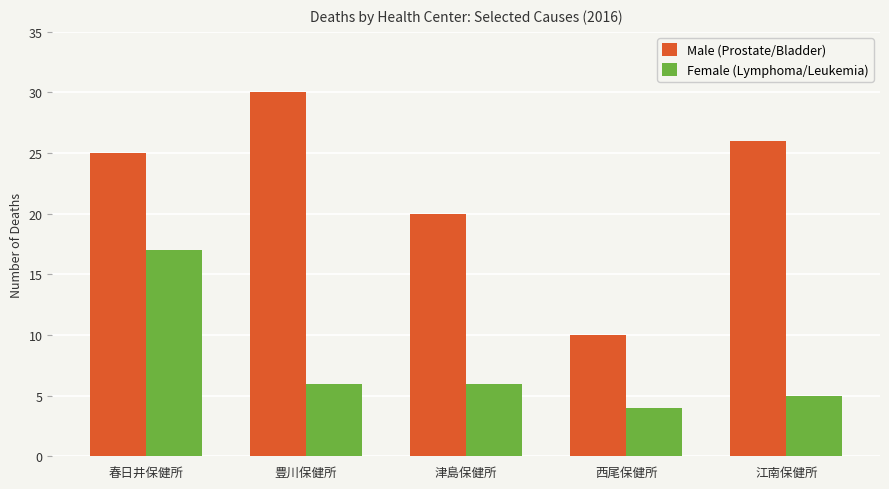

What is the difference between the highest and lowest values at 春日井保健所?

8